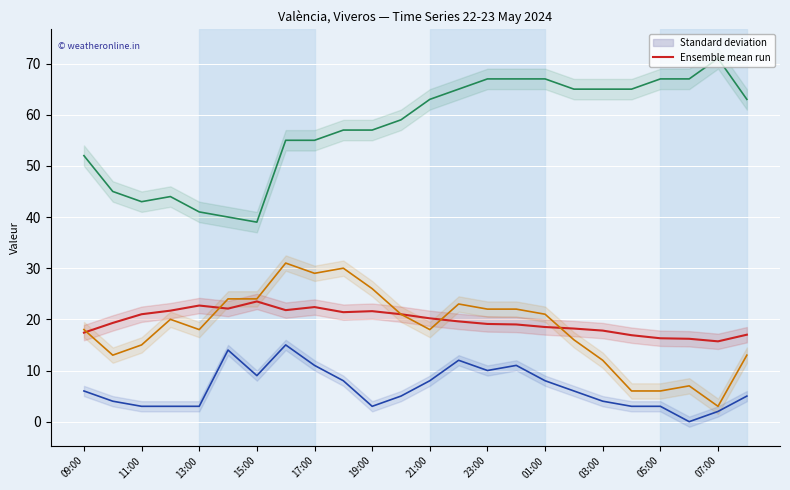

What is the greatest value displayed?

71.0